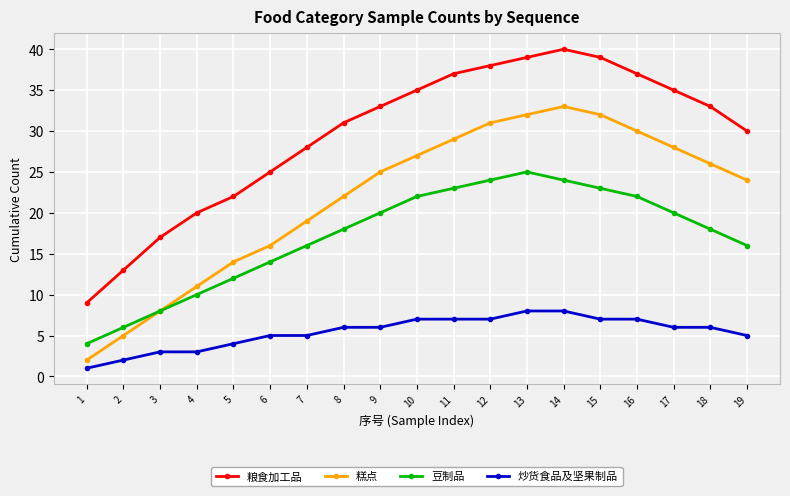

What is the value of the 糕点 point at the 8th from the left?

22